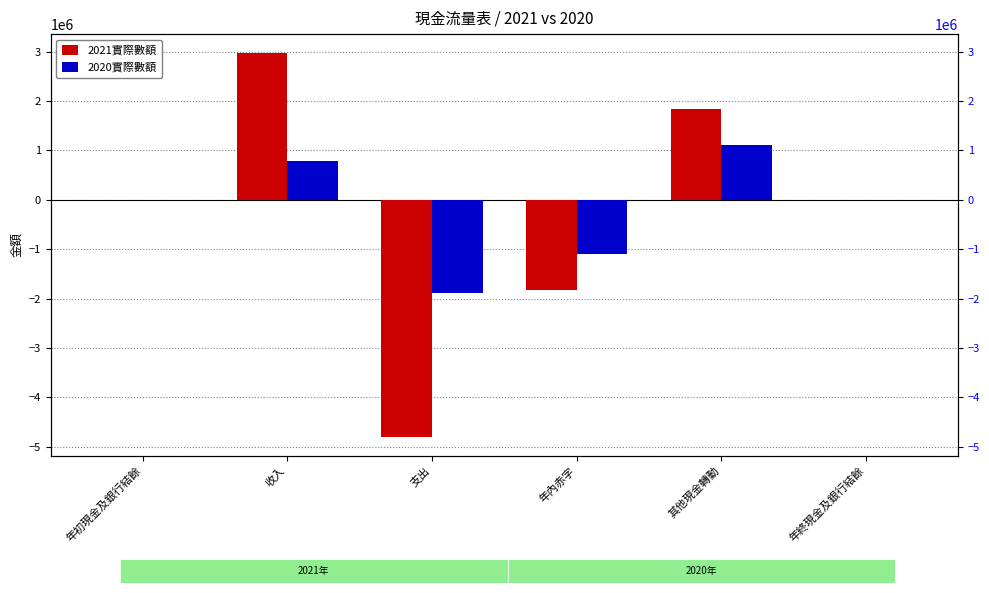

Reading left to right, list all the values displayed in this chart.

2021實際數額: 年初現金及銀行結餘=1	收入=2966288	支出=-4796467	年內赤字=-1830179	其他現金轉動=1830884	年終現金及銀行結餘=706
2020實際數額: 年初現金及銀行結餘=303	收入=778523	支出=-1884417	年內赤字=-1105894	其他現金轉動=1105592	年終現金及銀行結餘=1